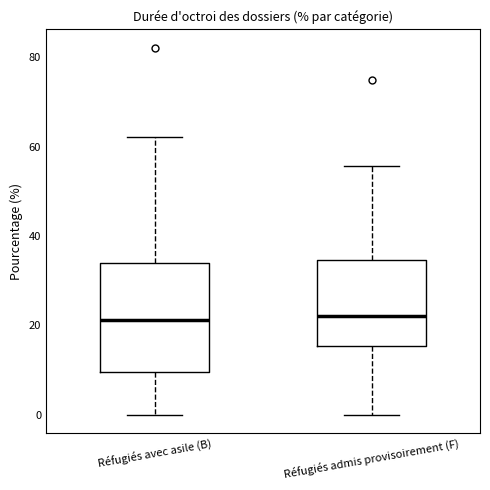

Where is the upper edge of the box for Réfugiés admis provisoirement (F) on the y-axis? The values are not printed on the chart, so give them approximately, as read against the axis.

34